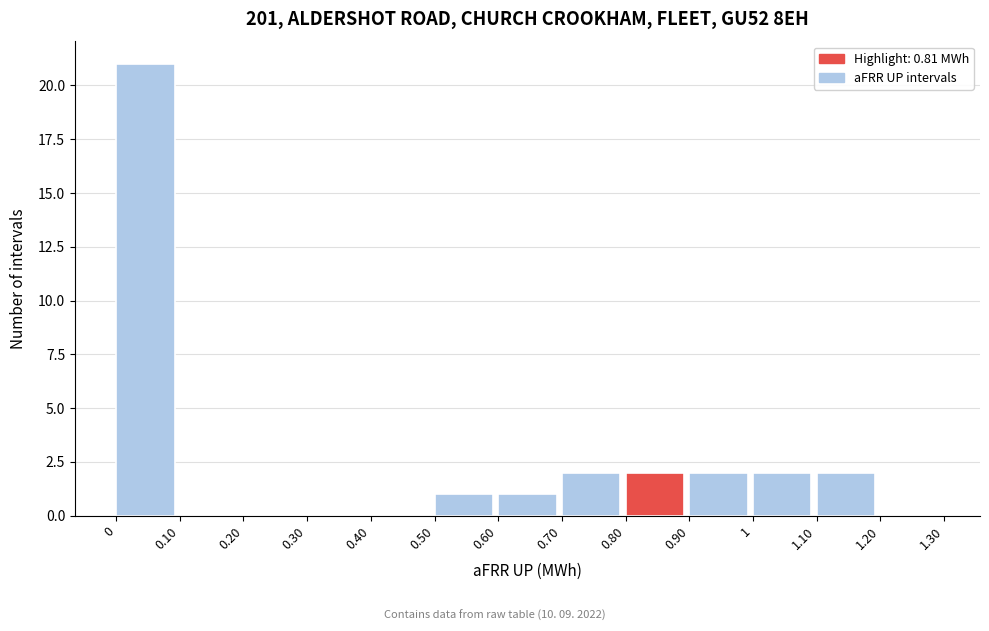

Reading left to right, list every bar in this chart as the range it spans on the x-axis followed by its height. The values are not printed on the chart, so give them approximately, as read against the axis.

0 to 0.10: 21
0.10 to 0.20: 0
0.20 to 0.30: 0
0.30 to 0.40: 0
0.40 to 0.50: 0
0.50 to 0.60: 1
0.60 to 0.70: 1
0.70 to 0.80: 2
0.80 to 0.90: 2
0.90 to 1: 2
1 to 1.10: 2
1.10 to 1.20: 2
1.20 to 1.30: 0